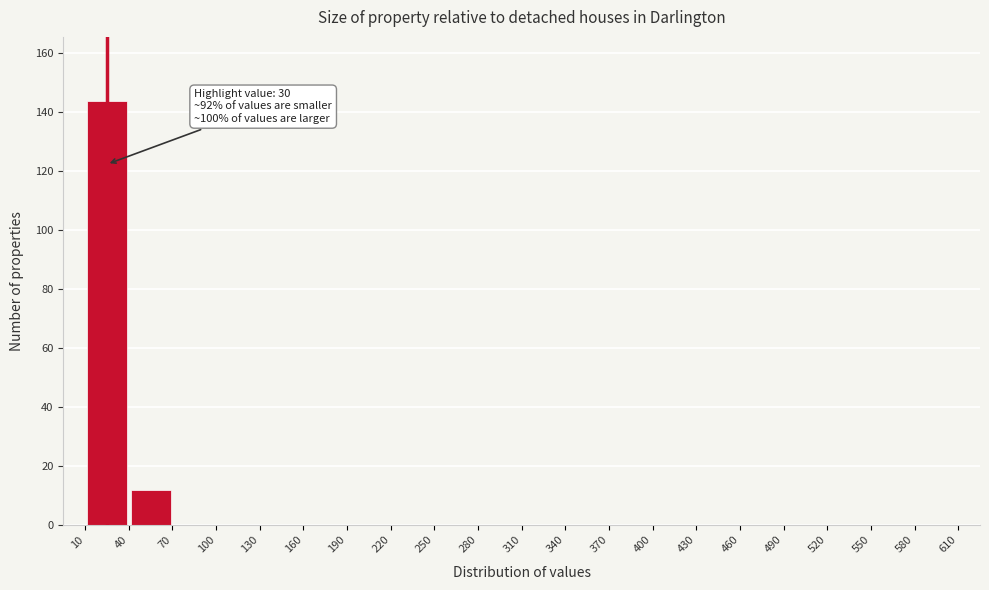

Over which range of the x-axis is the bar tallest?

10 to 40